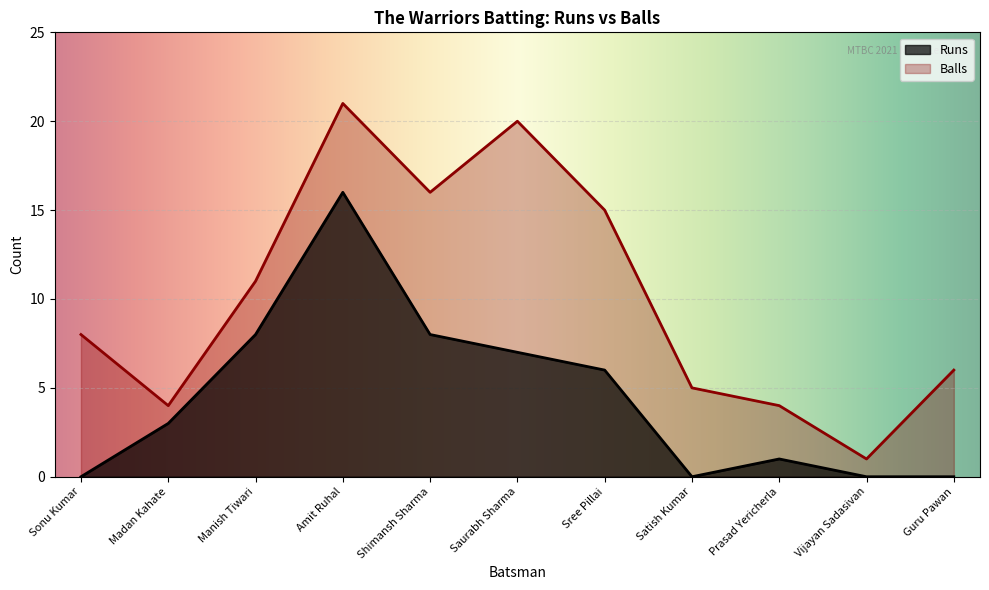

Between Sree Pillai and Guru Pawan, which series saw the biggest shift?

Balls